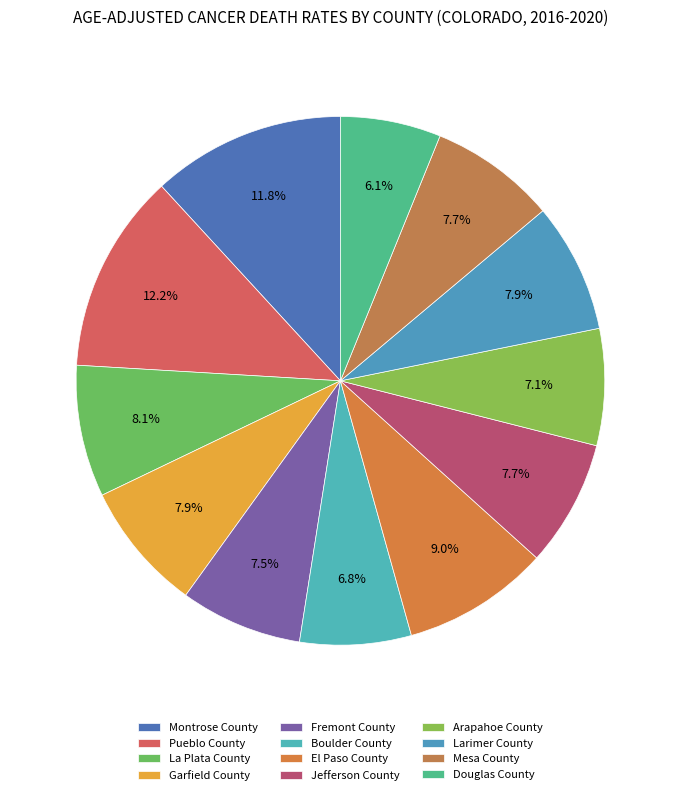

Count the number of slices in the pie.

12